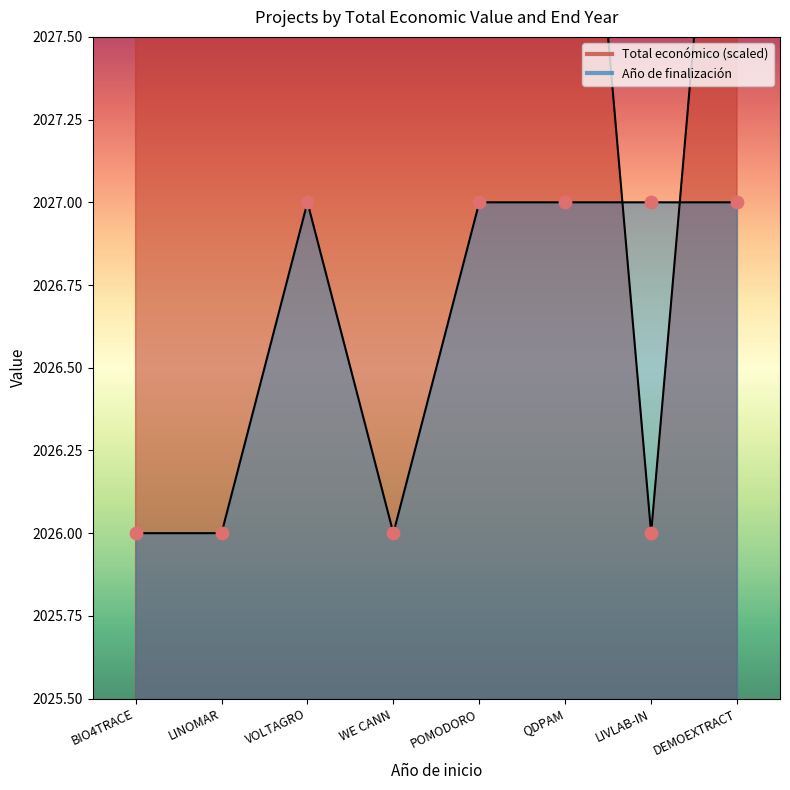

At which category is the sum across all series the highest?

DEMOEXTRACT